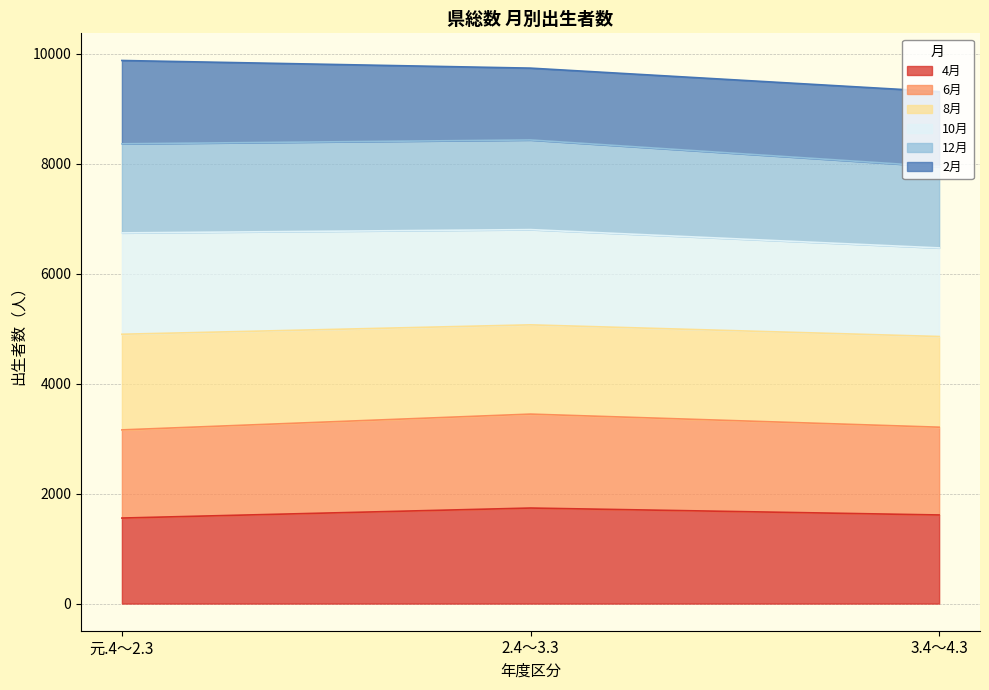

What is the total value across all series at 元.4～2.3?

9875